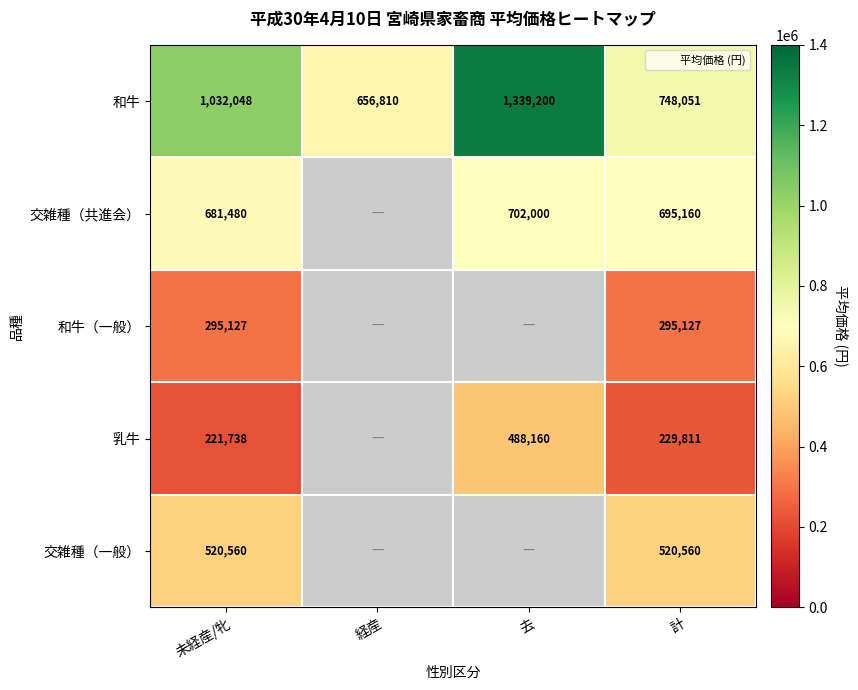

True or false: 和牛 has a value of 304693.5 at 未経産/牝.

False